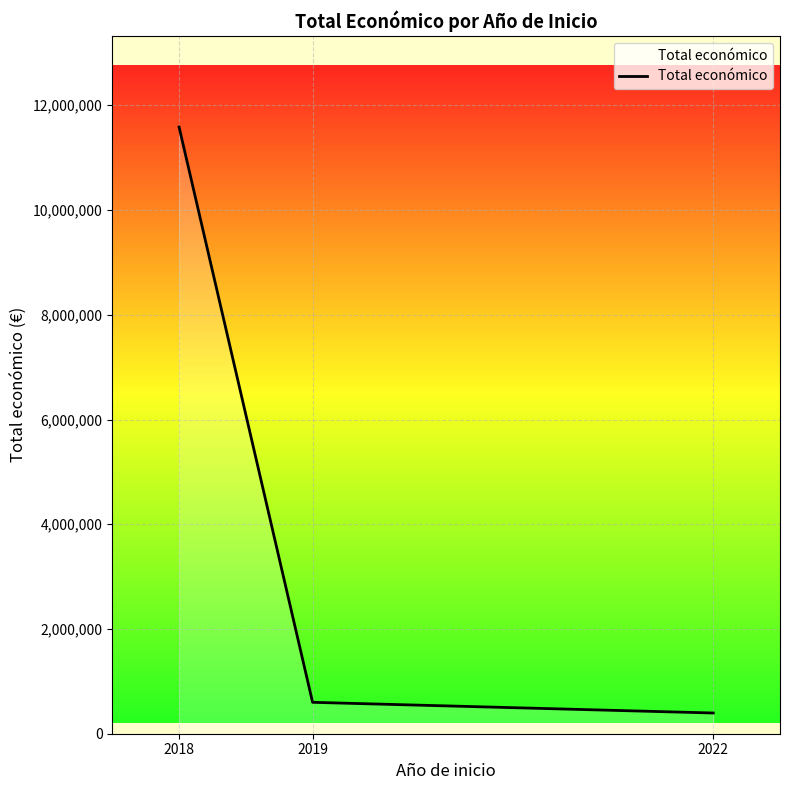

What is the difference between the second highest and minimum values?

204265